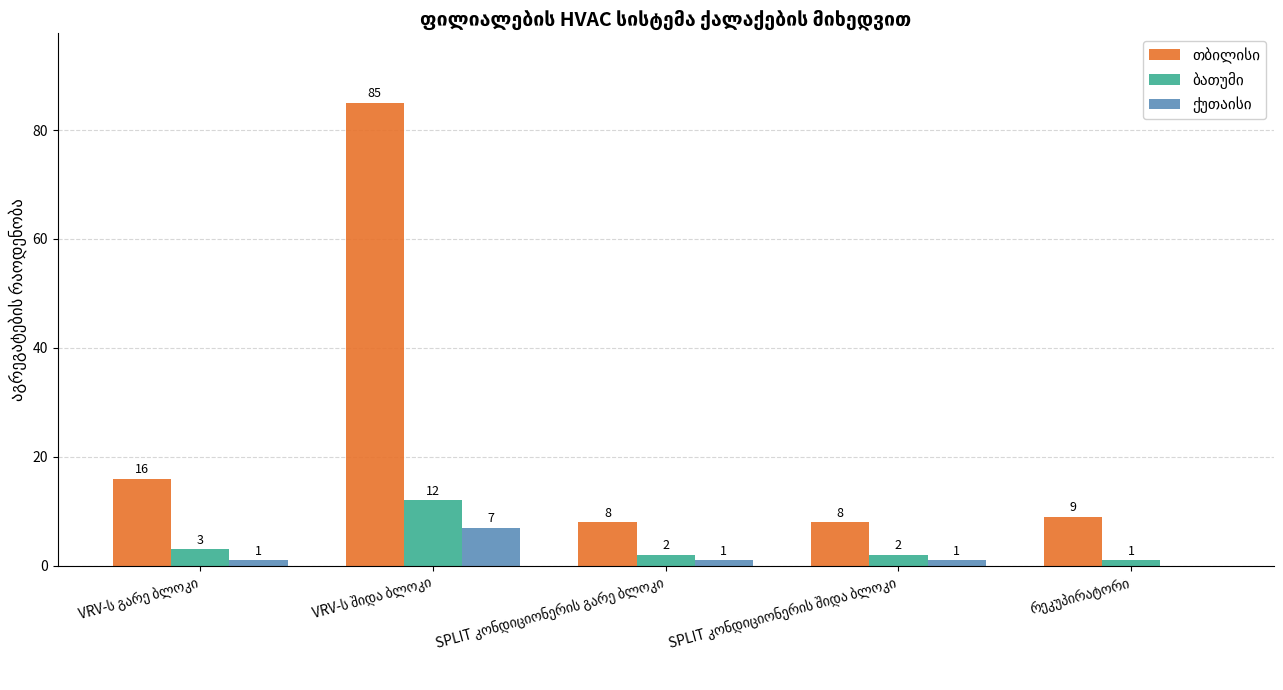

Count the ქუთაისი values in the range 1 to 2.

3